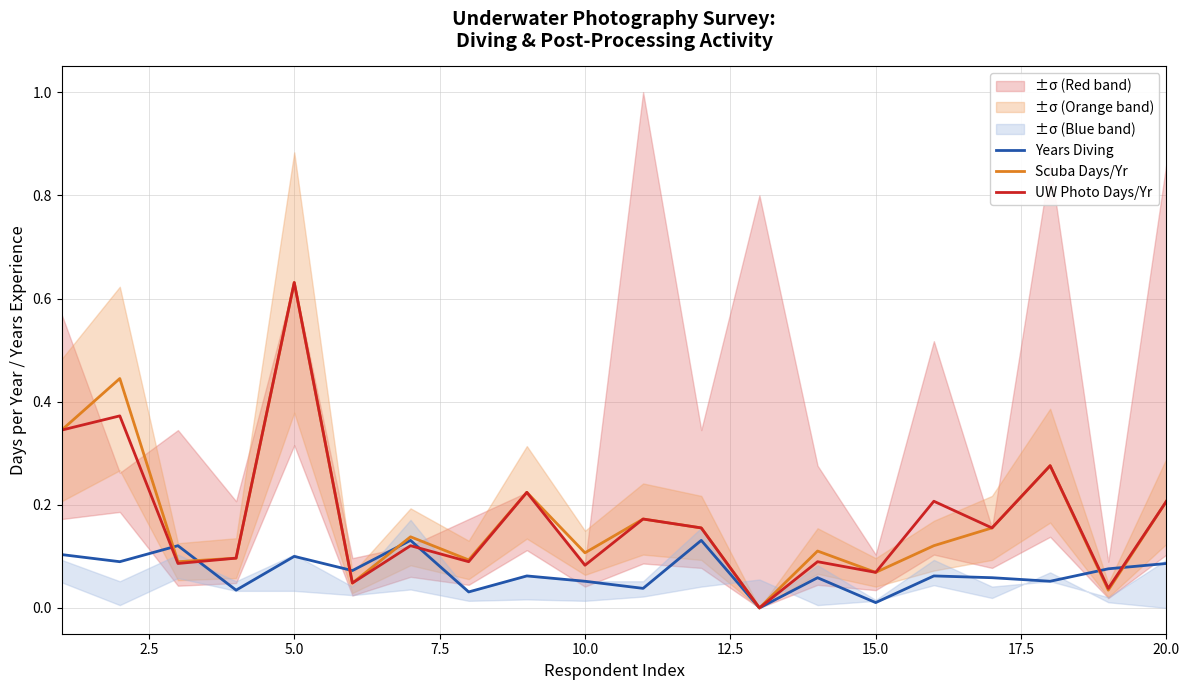

Which category has the highest value in the UW Photo Days/Yr series?

5.0